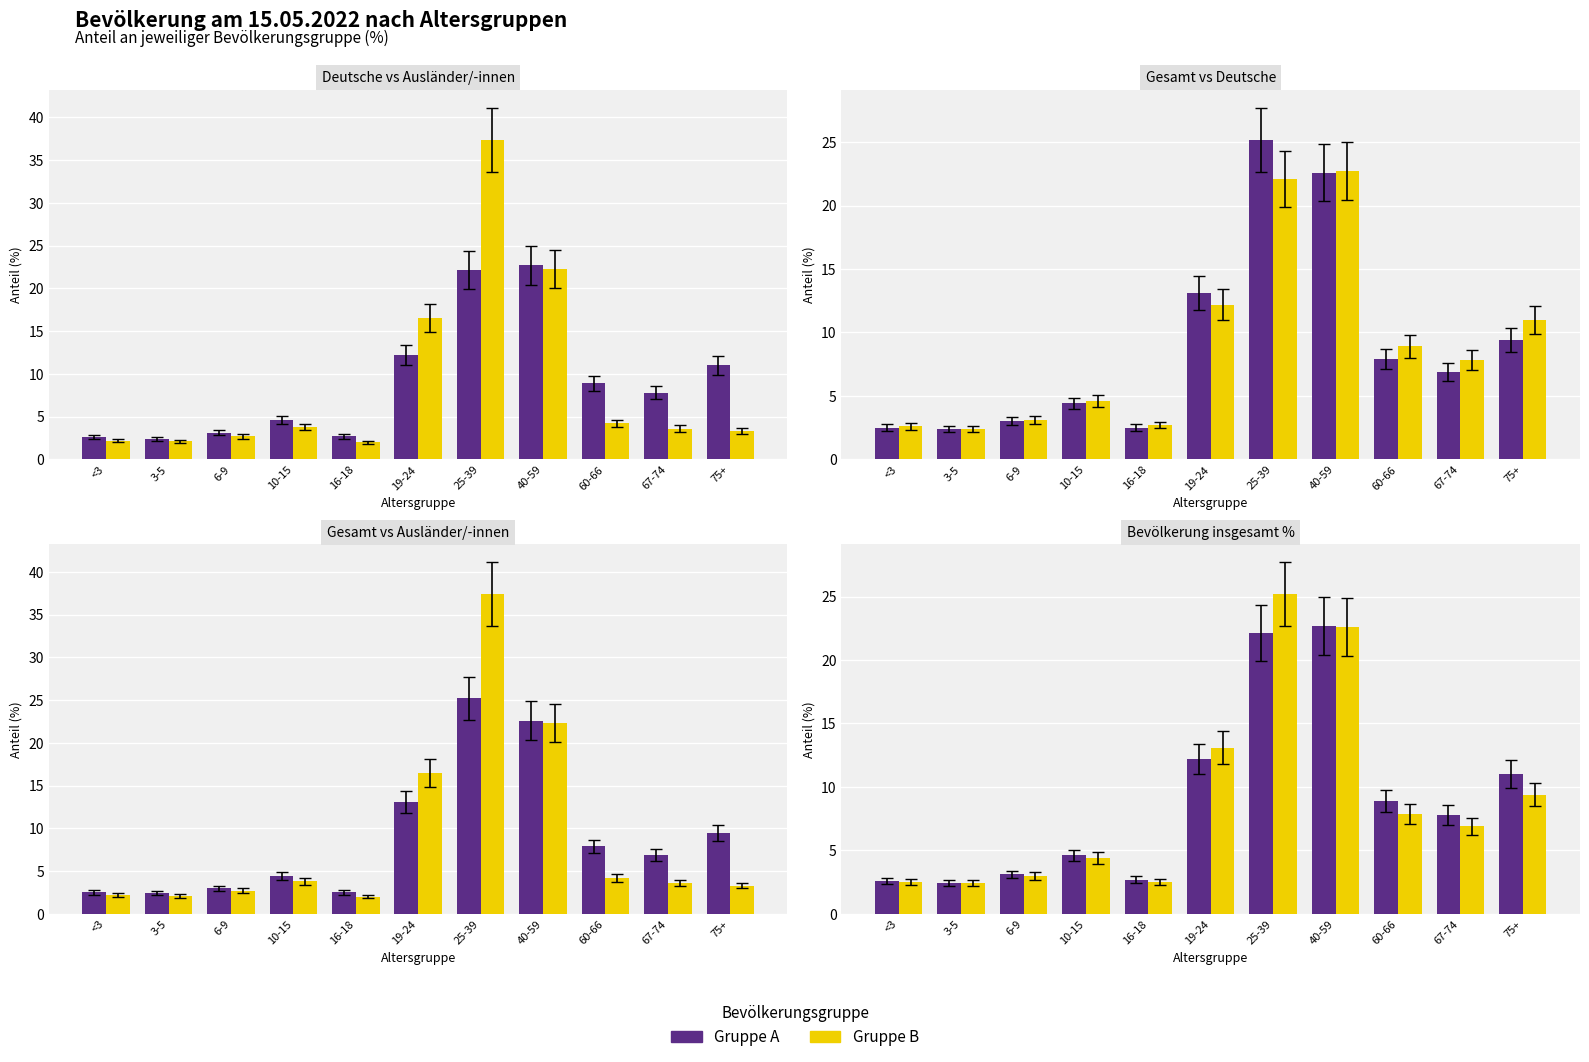

The value of Ausländer/-innen % at 75+ is 3.3. True or false?

True